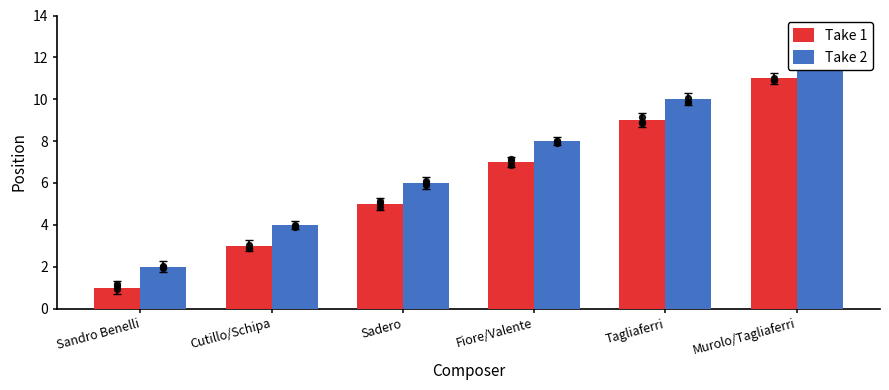

Which series reaches the maximum Y coordinate?

Take 2